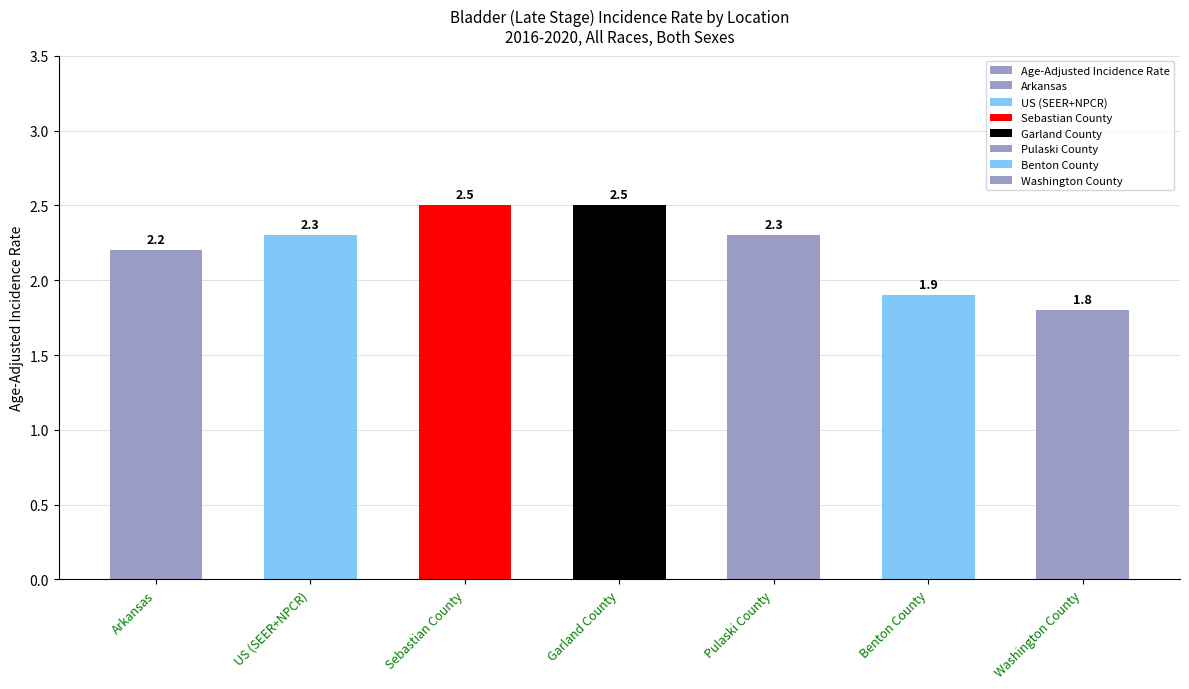

At which label does the data first exceed 2?

Arkansas